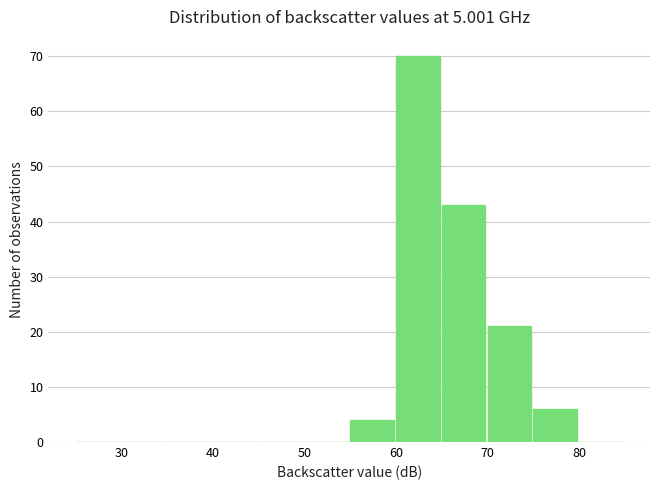

Reading left to right, transcribe this chart: for each bar, give the range it covers on the x-axis and its height. The values are not printed on the chart, so give them approximately, as read against the axis.

25 to 30: 0
30 to 35: 0
35 to 40: 0
40 to 45: 0
45 to 50: 0
50 to 55: 0
55 to 60: 4
60 to 65: 70
65 to 70: 43
70 to 75: 21
75 to 80: 6
80 to 85: 0